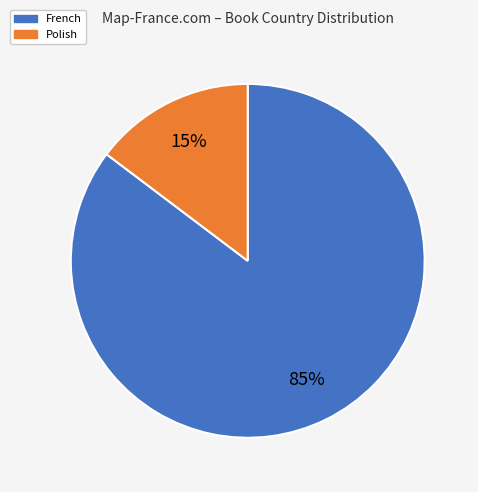

How many segments does this pie chart have?

2